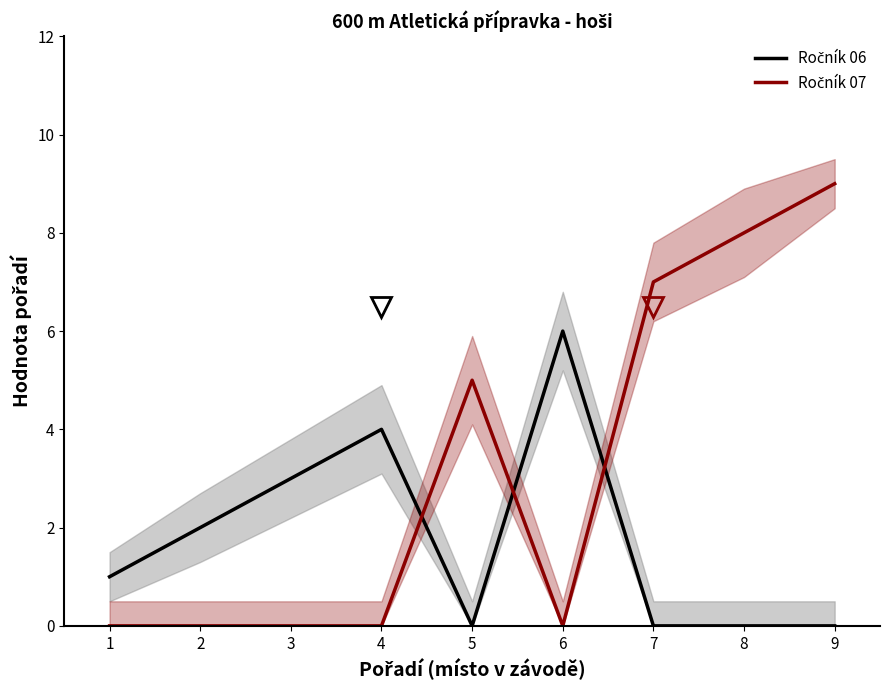

True or false: Ročník 06 and Ročník 07 intersect in this chart.

True